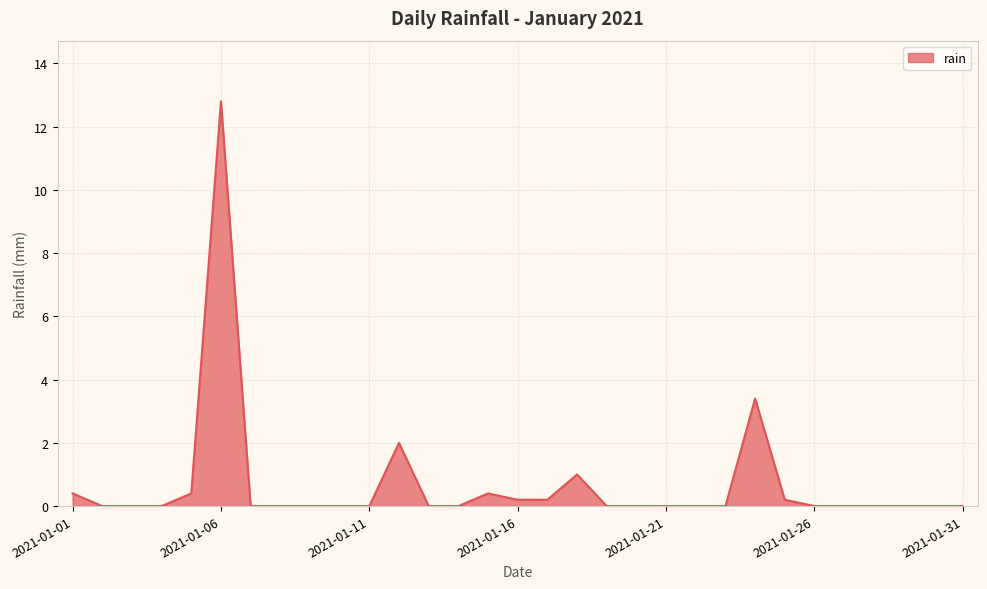

How many series are shown in this chart?

1